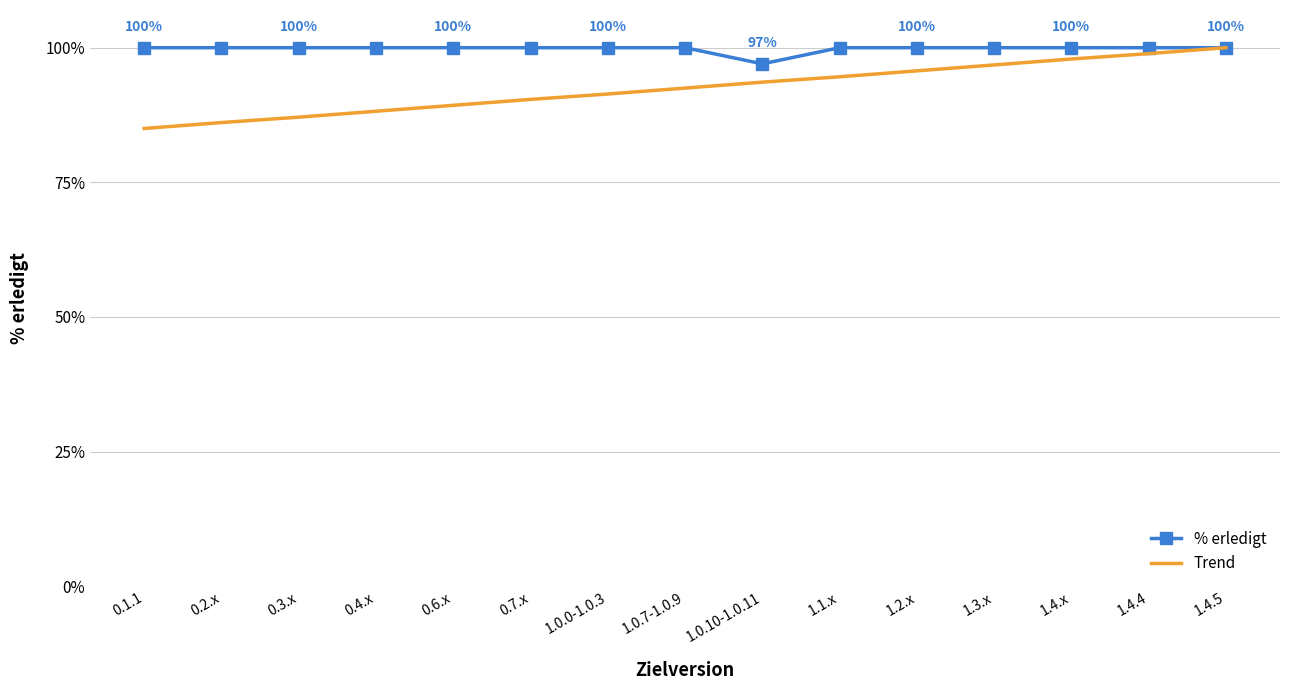

Which category has the lowest value in the % erledigt series?

1.0.10-1.0.11